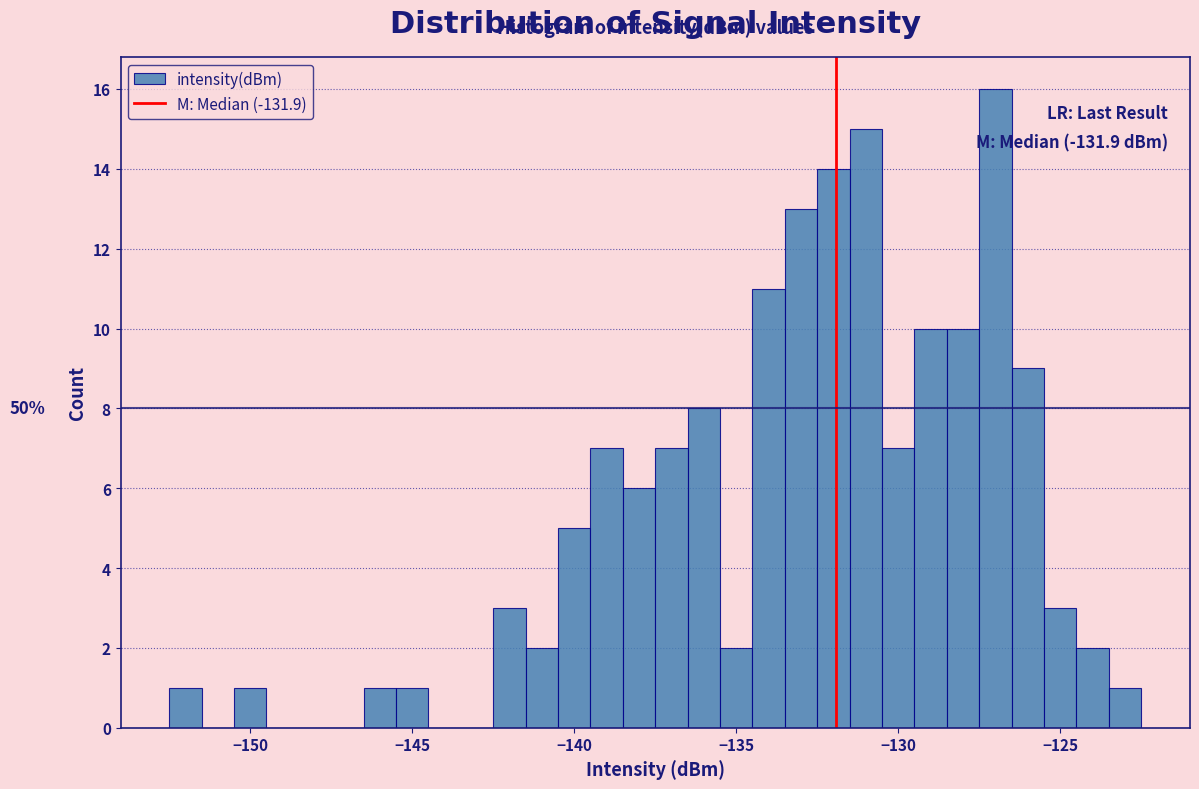

Read against the x-axis, roughly where is the centre of the tallest bar?

-127.0